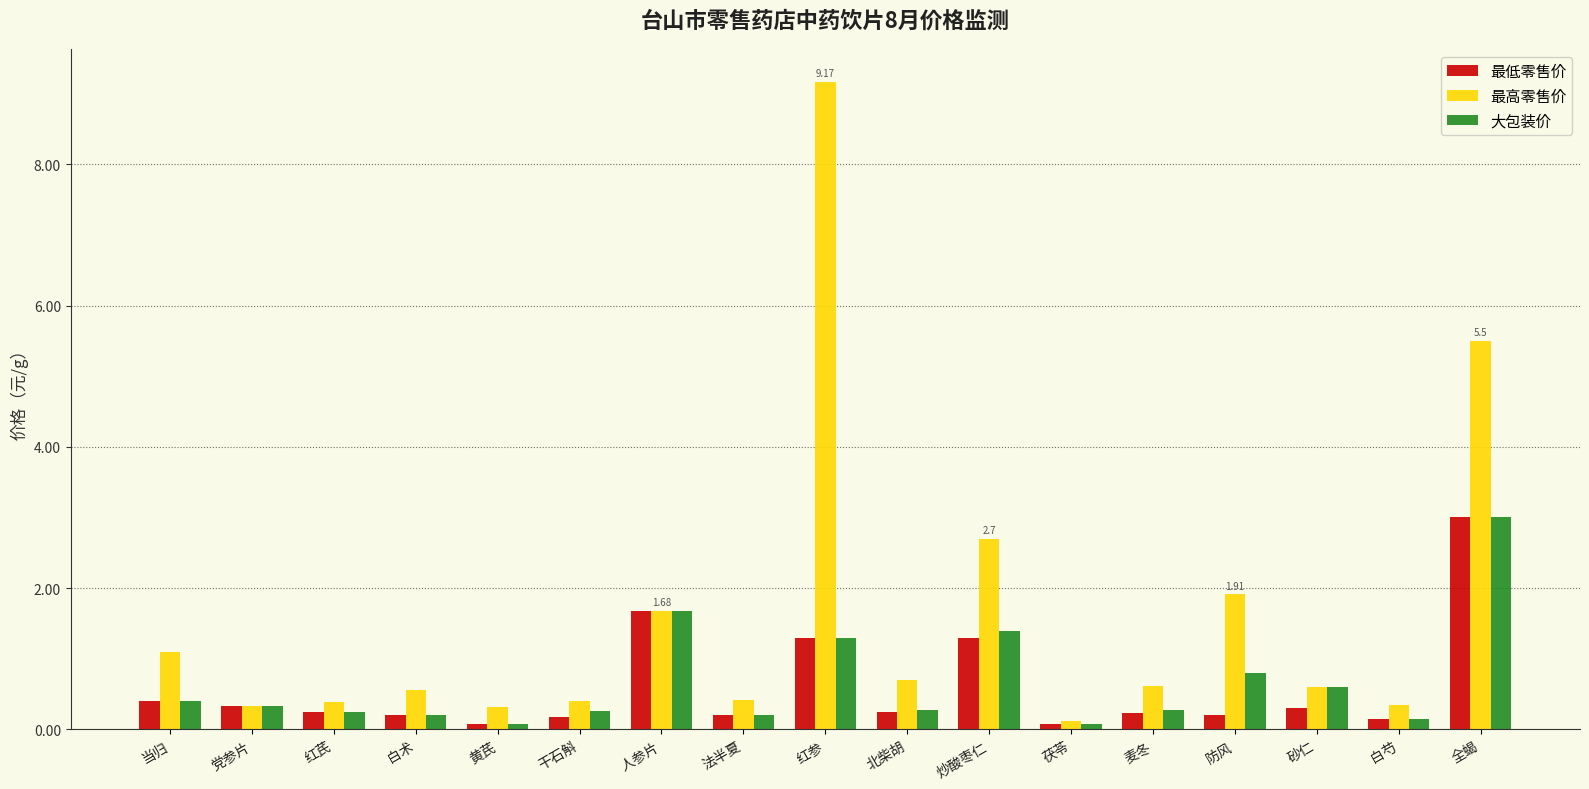

How many categories are shown in the chart?

17